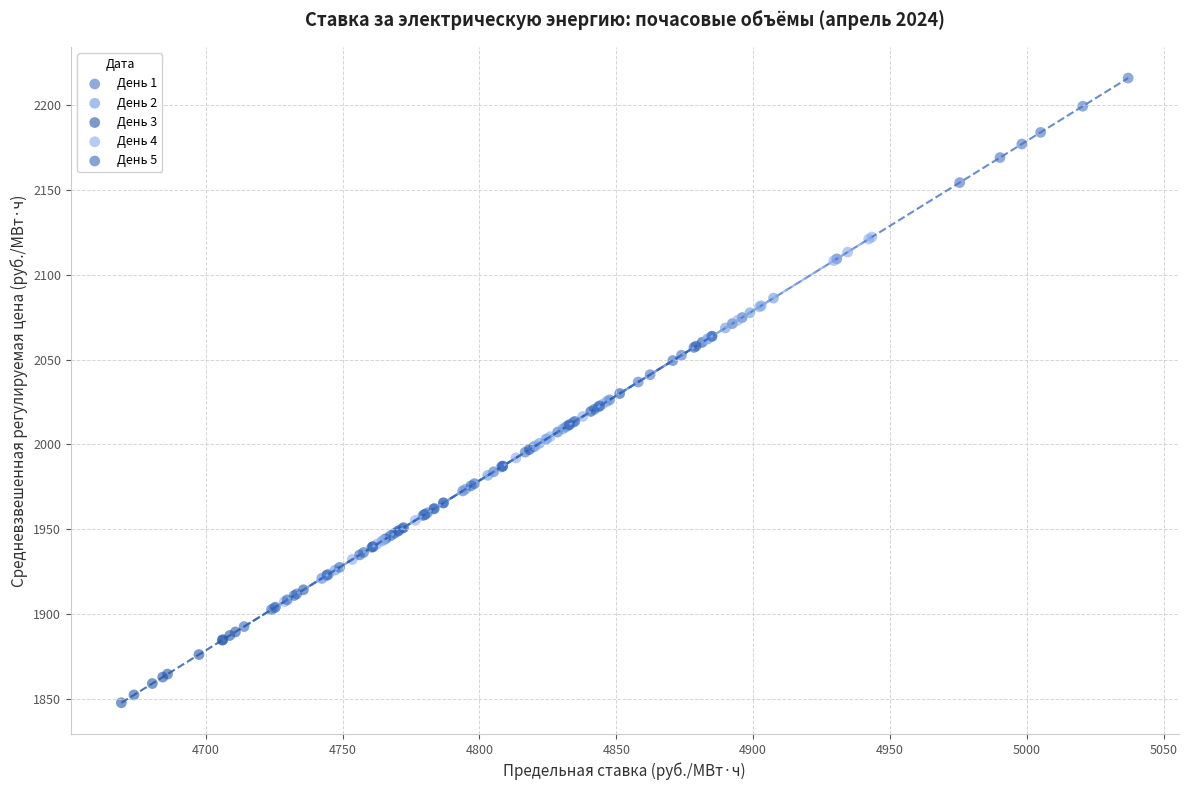

Which series has the largest Y range (max minus min)?

День 1